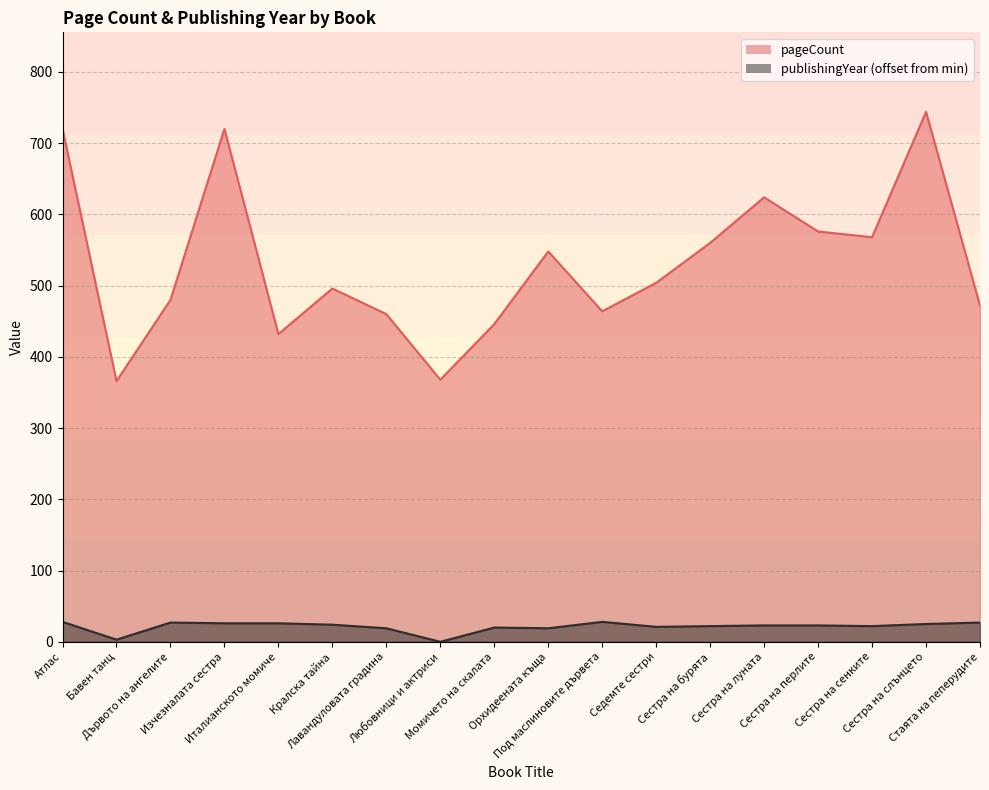

True or false: publishingYear and pageCount cross at least once.

False